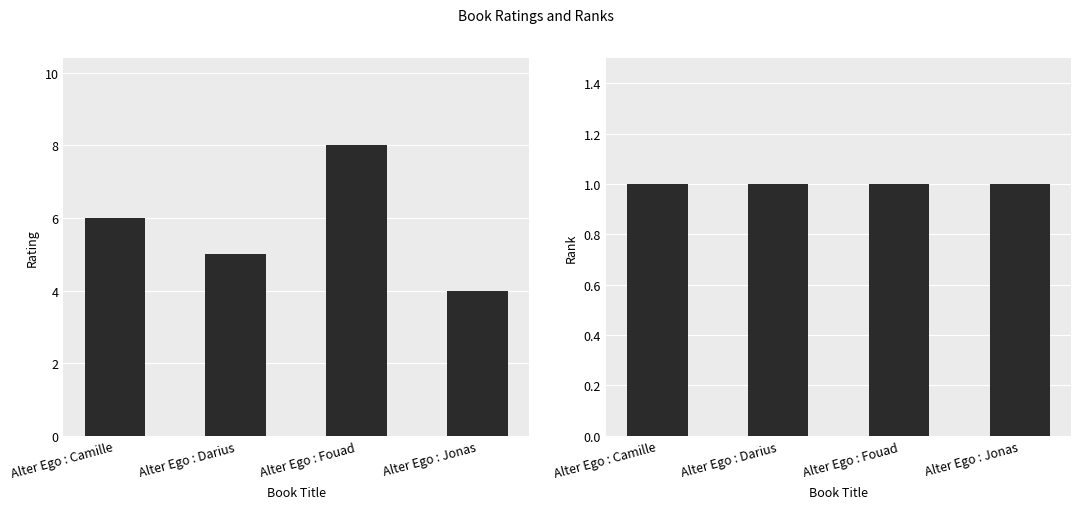

What is the total value across all series at Alter Ego : Camille?

7